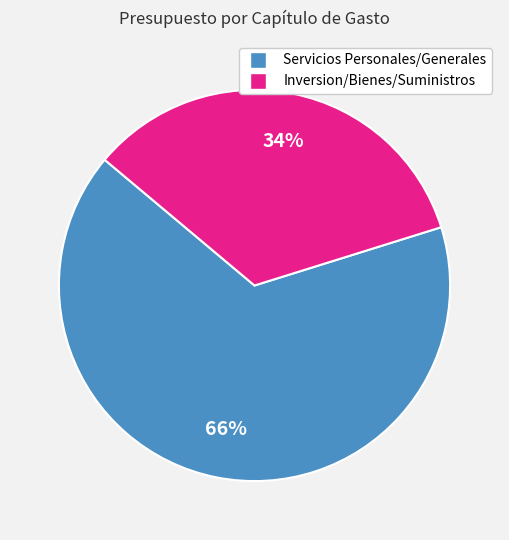

Does any single category account for the majority?

Yes